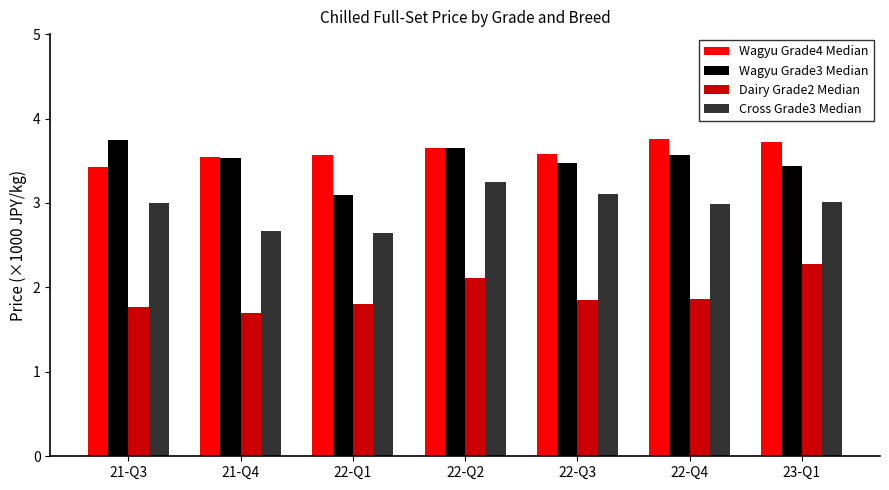

At which label is Dairy Grade2 Median closest to 1?

21-Q4